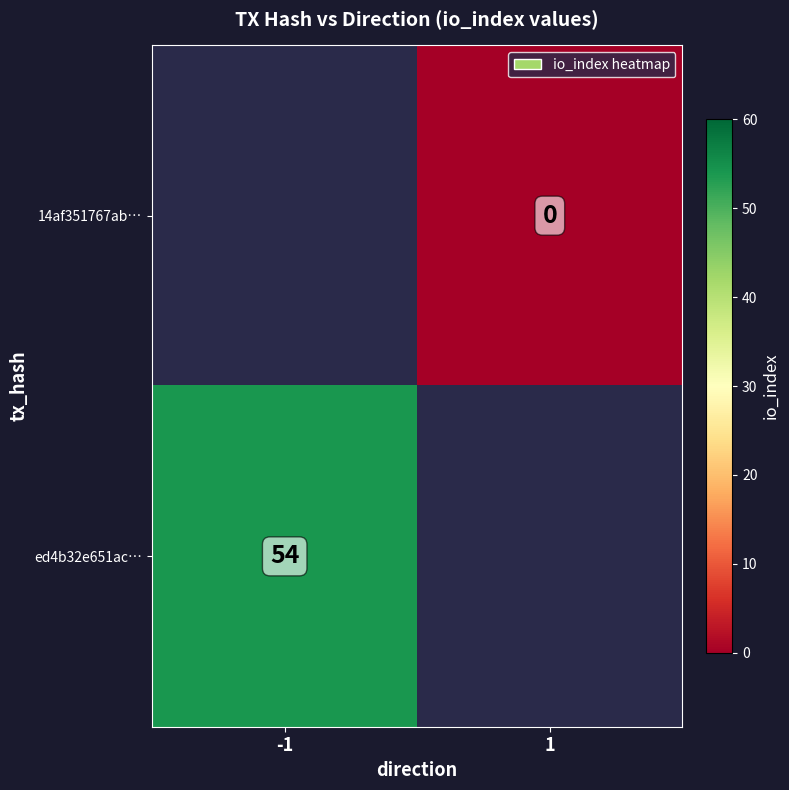

The value of ed4b32e651ac… at -1 is 25. True or false?

False